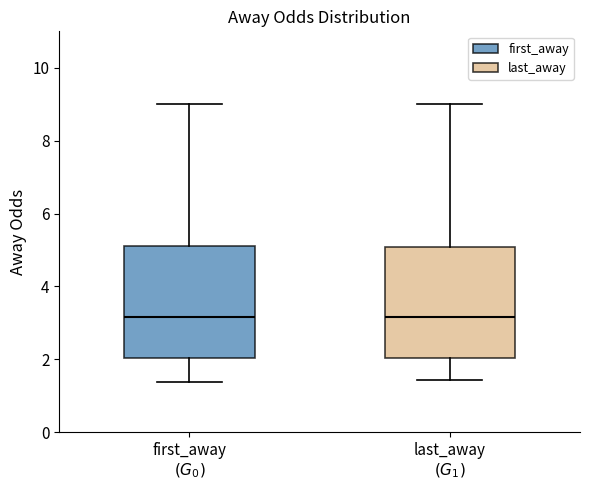

Where does the median line of the box for last_away $(G_1)$ sit on the y-axis? The values are not printed on the chart, so give them approximately, as read against the axis.

3.2